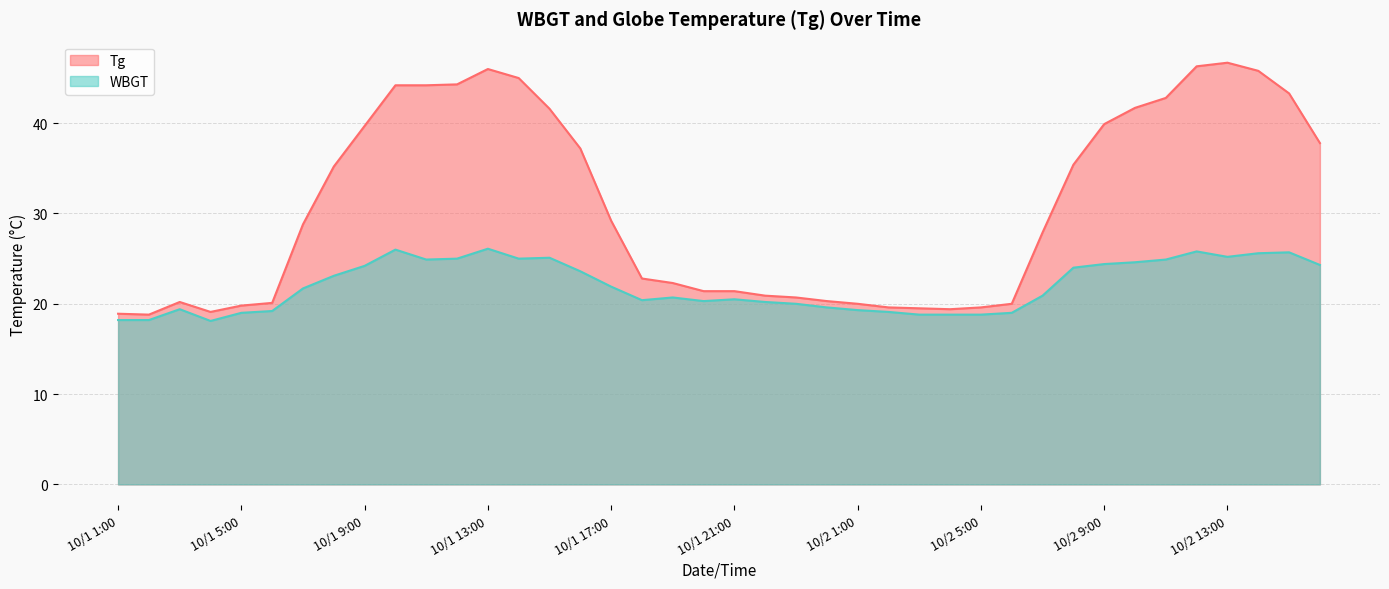

How many data points in Tg are less than 28?

20